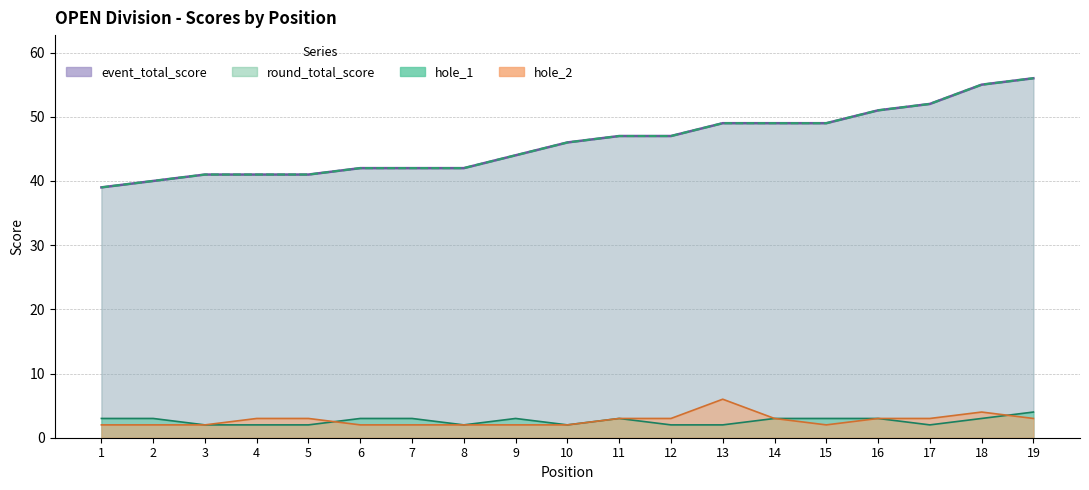

What is the value of the round_total_score point at the 12th from the left?

47